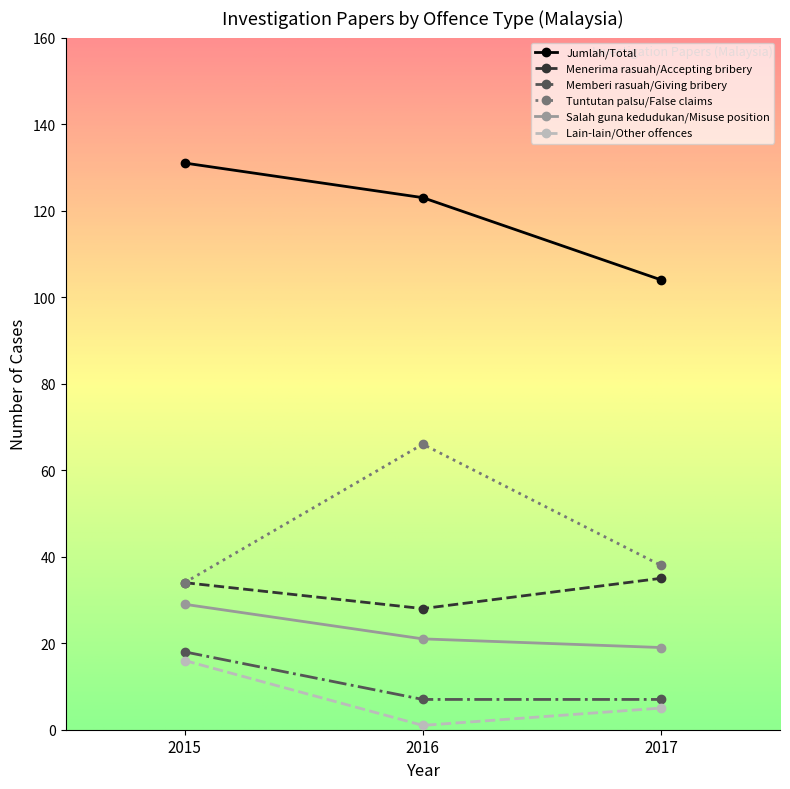

Which series has the largest total across all categories?

Jumlah/Total